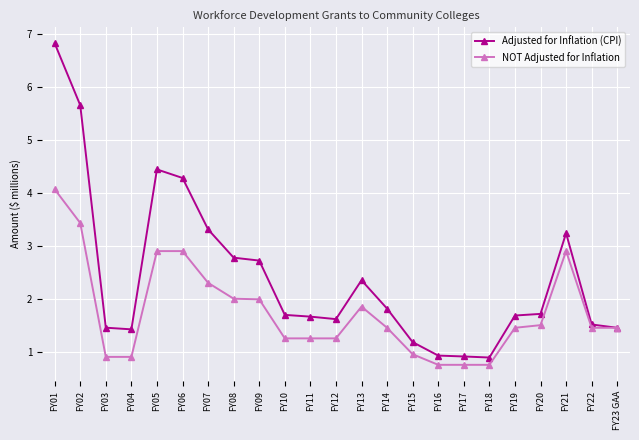

True or false: Adjusted for Inflation (CPI) has a value of 3.2 at FY21.

True